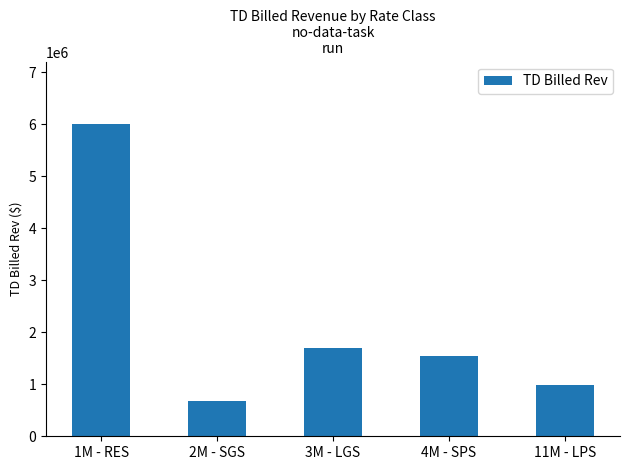

Rank the categories by value from lowest to highest.

2M - SGS, 11M - LPS, 4M - SPS, 3M - LGS, 1M - RES